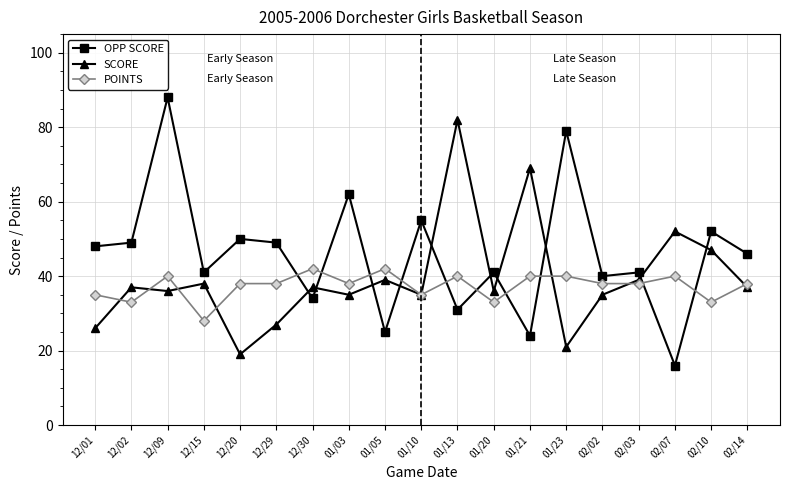

How many lines are shown in the chart?

3